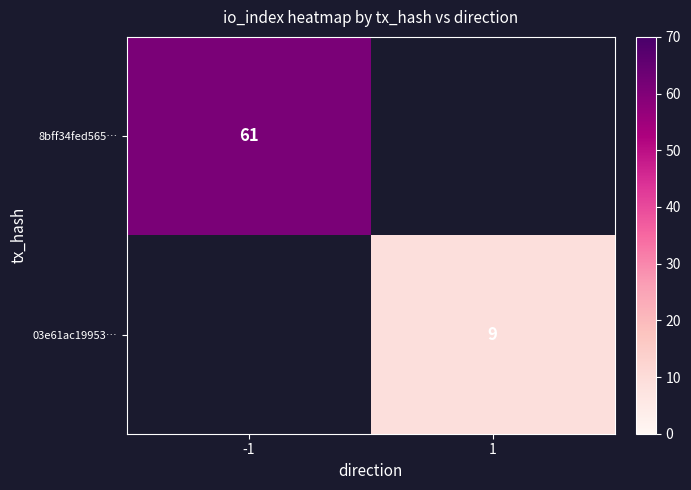

Is it true that 03e61ac19953… equals 9 at 1?

True